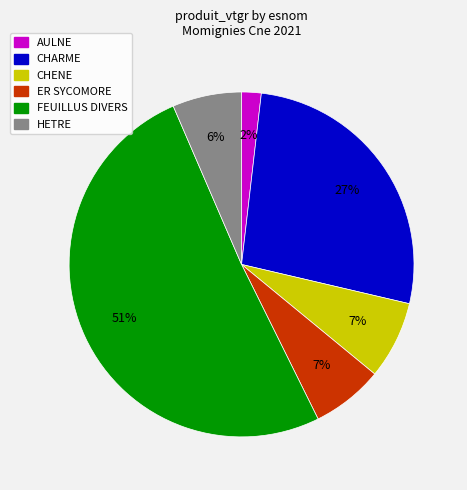

Is there any slice that represents more than half of the pie?

Yes